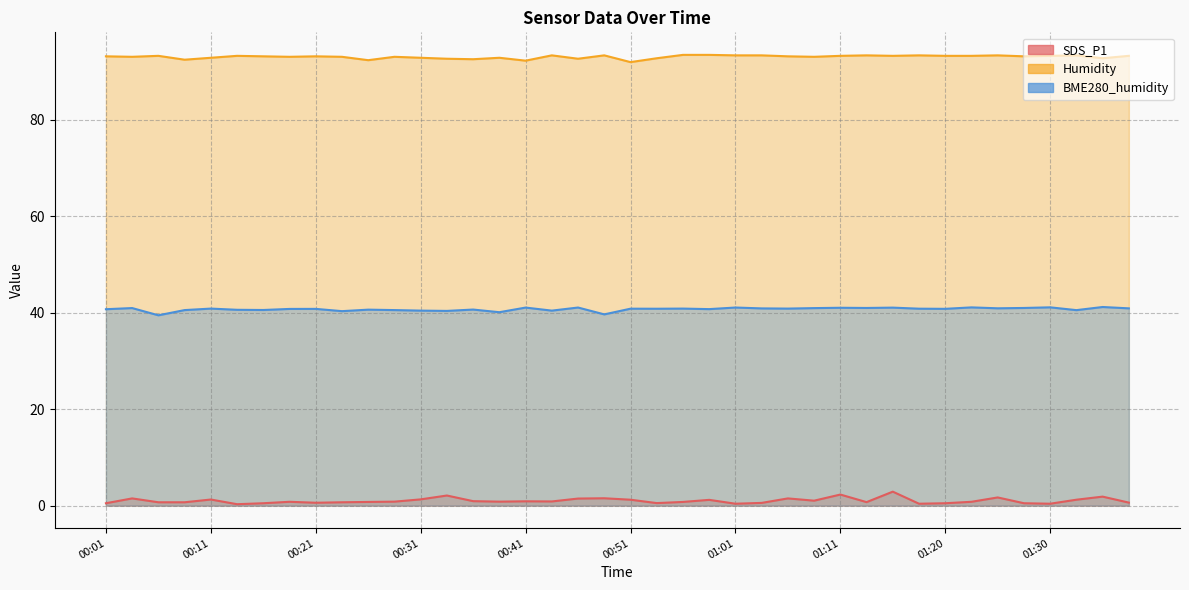

What is the difference between the highest and lowest values at 01:01?

92.9